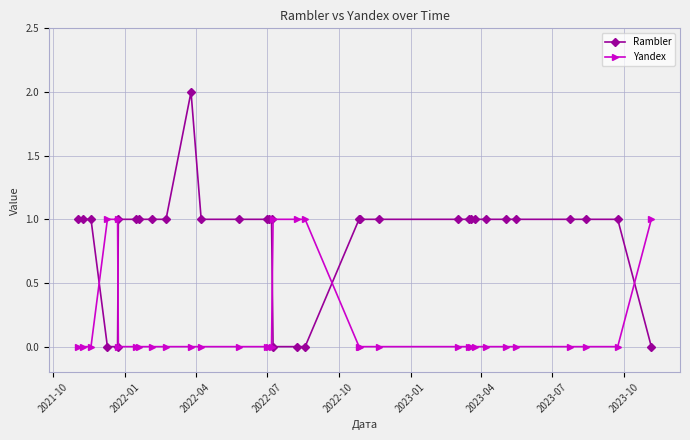

Which series has the widest spread of values?

Rambler